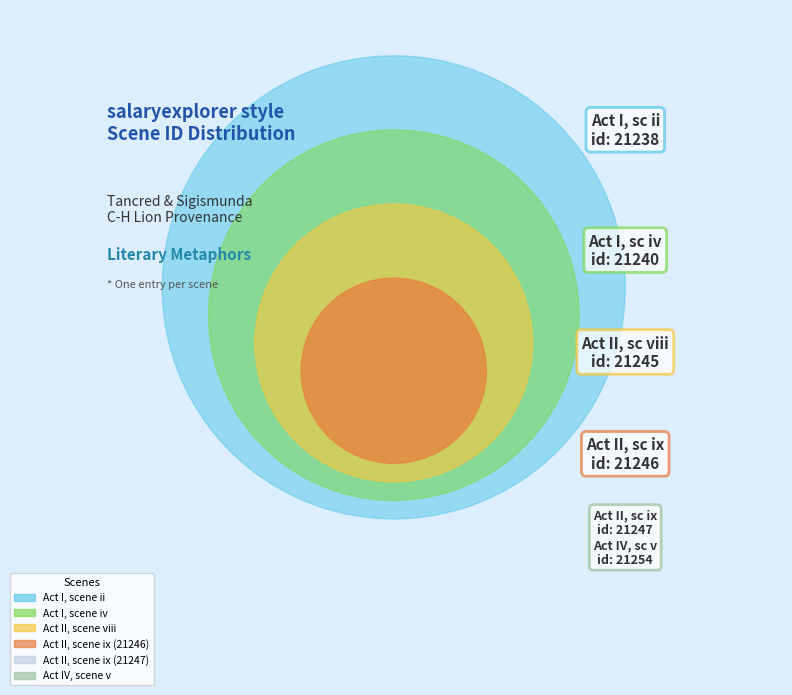

True or false: Act II, scene ix (21247) accounts for 17% of the total.

True